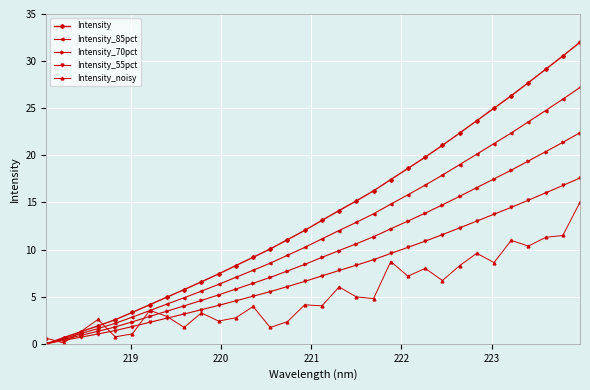

Count the number of data series in this chart.

5